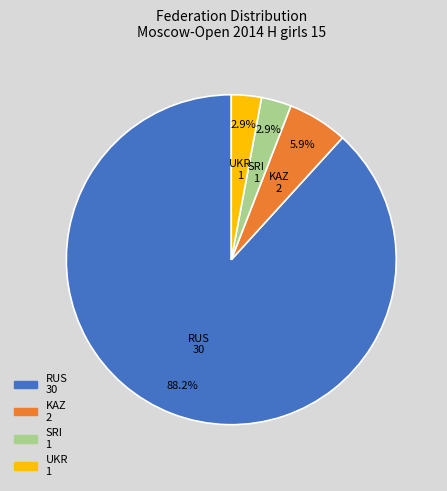

Which slice is the largest?

RUS